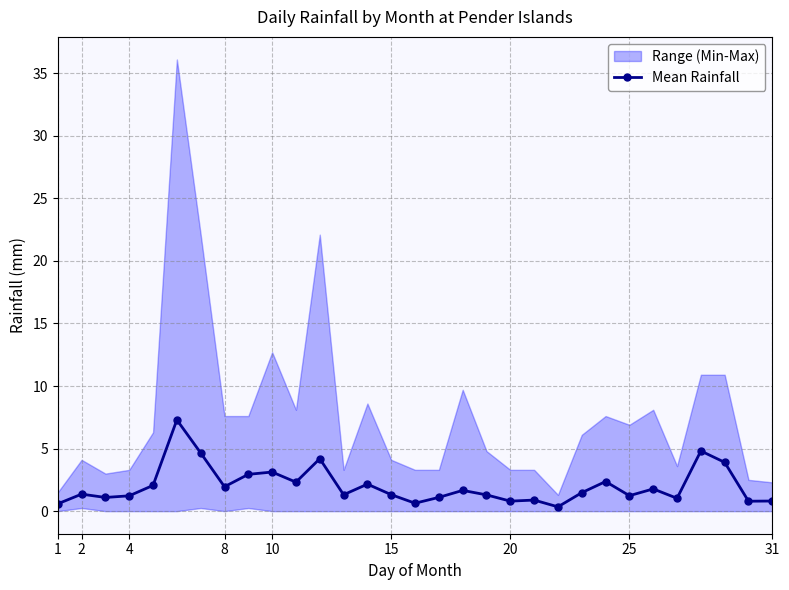

The Mean Rainfall series shows 2.0 at 8. True or false?

True